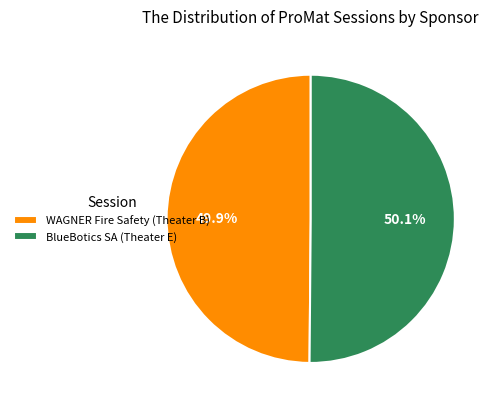

True or false: WAGNER Fire Safety (Theater B) accounts for 41% of the total.

False